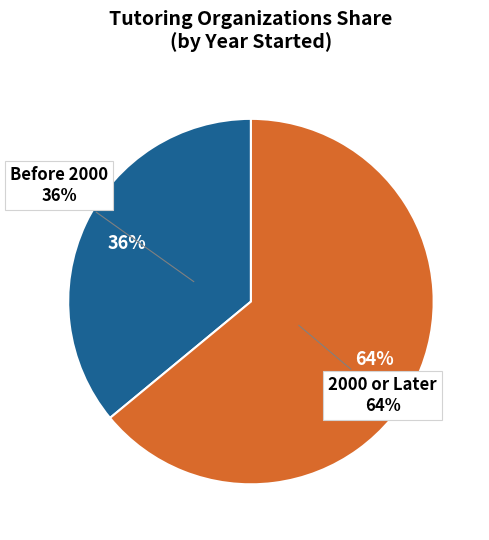

Is it true that Math N More is 19% of the pie?

False